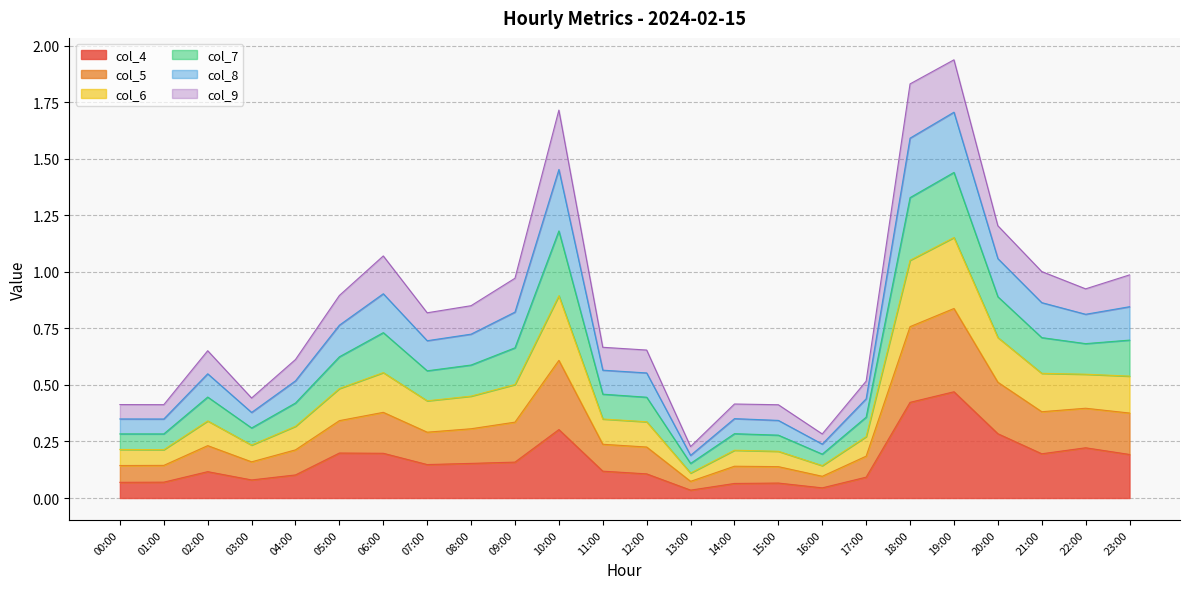

Which category has the highest value in the col_4 series?

19:00